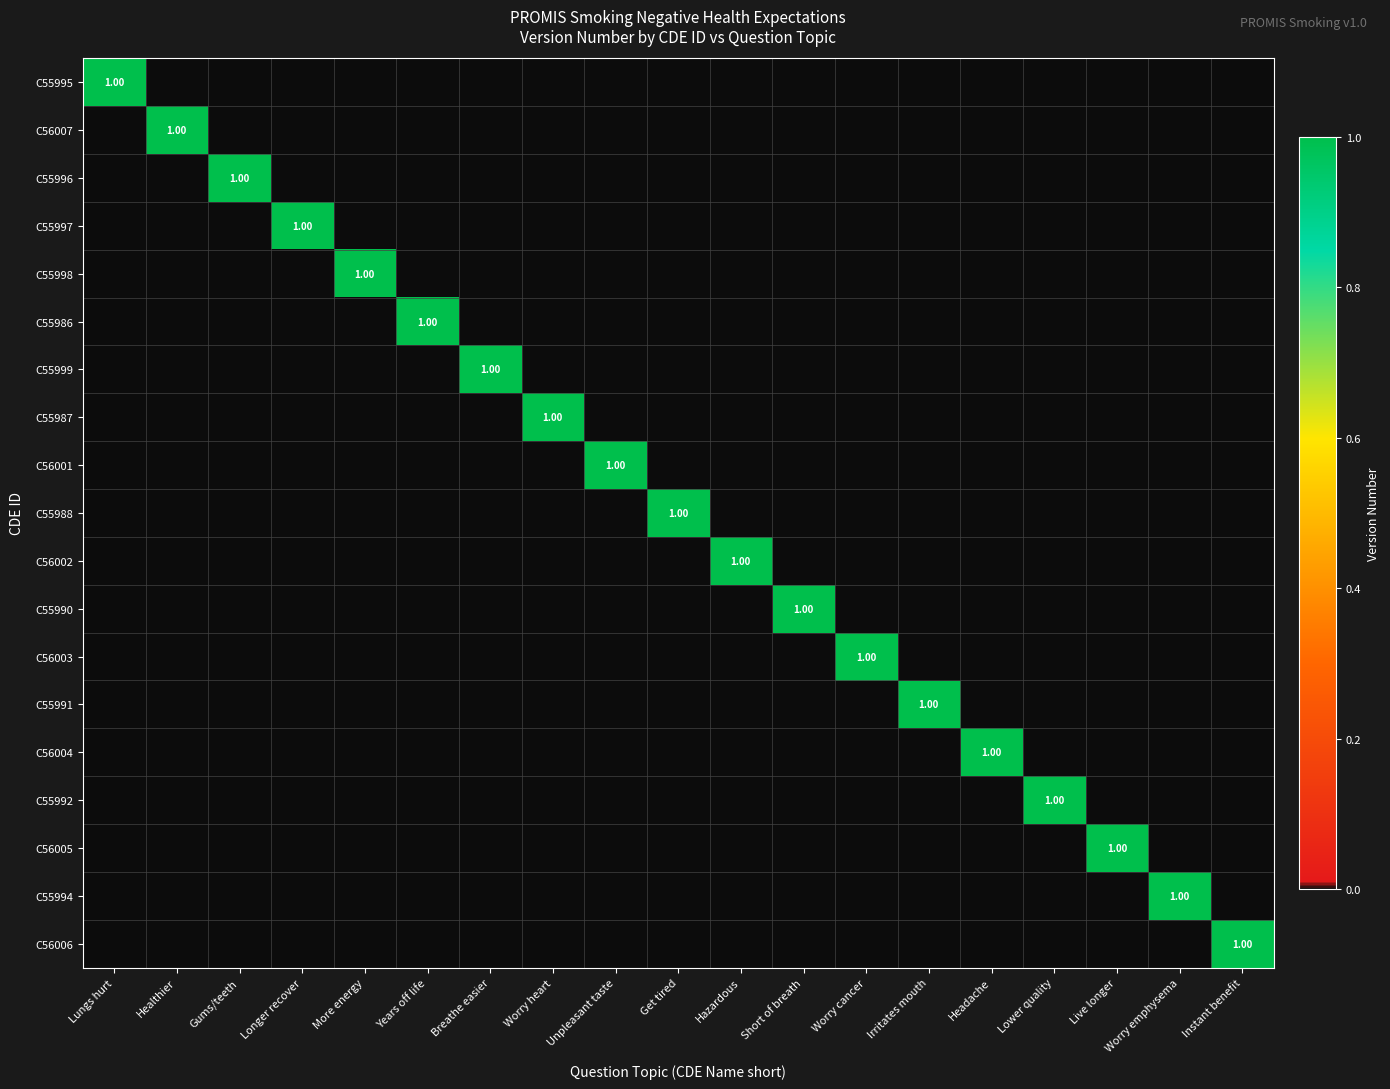

At which category does the chart reach its minimum across all series?

Healthier